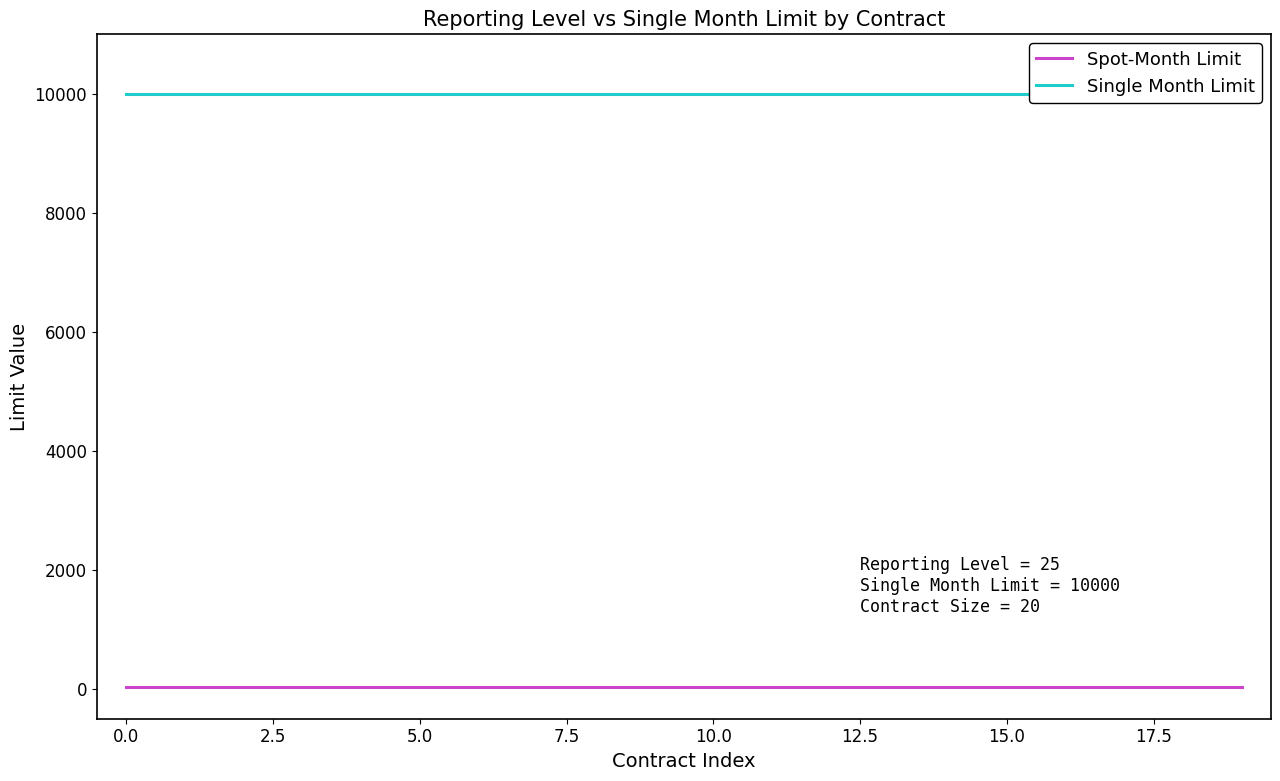

True or false: Spot-Month Limit has a value of 25 at 15.0.

True